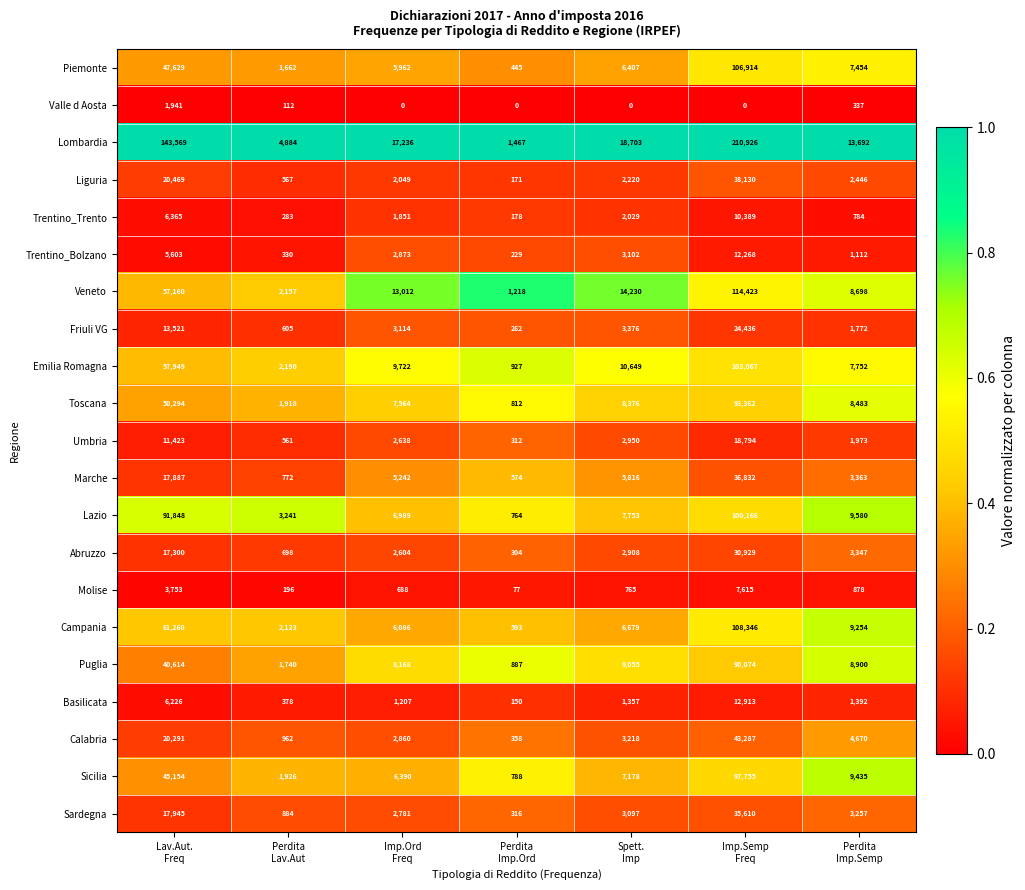

Which series has the largest total across all categories?

Lombardia